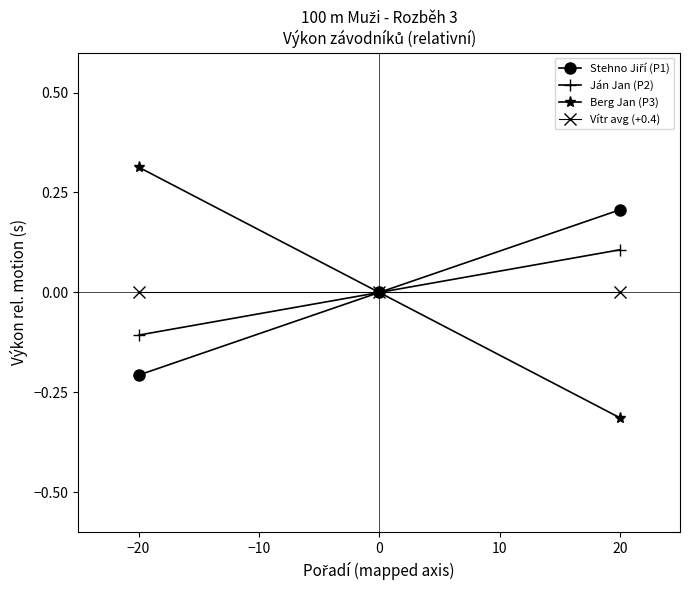

The value of Ján Jan (P2) at −20 is -0.1. True or false?

True